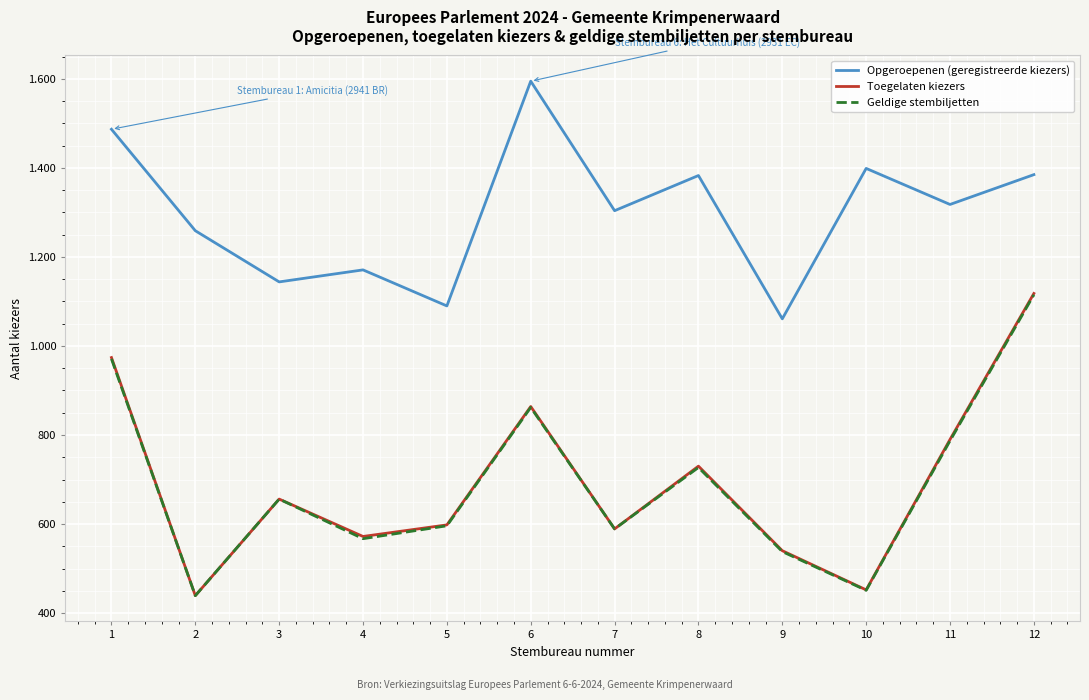

What is the sum of the Geldige stembiljetten values at 10 and 7?

1040